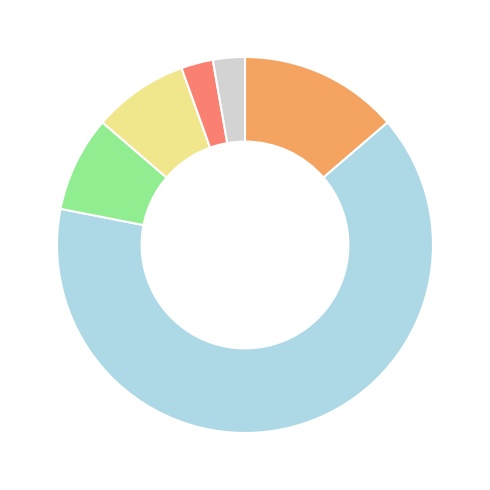

Does any single category account for the majority?

Yes